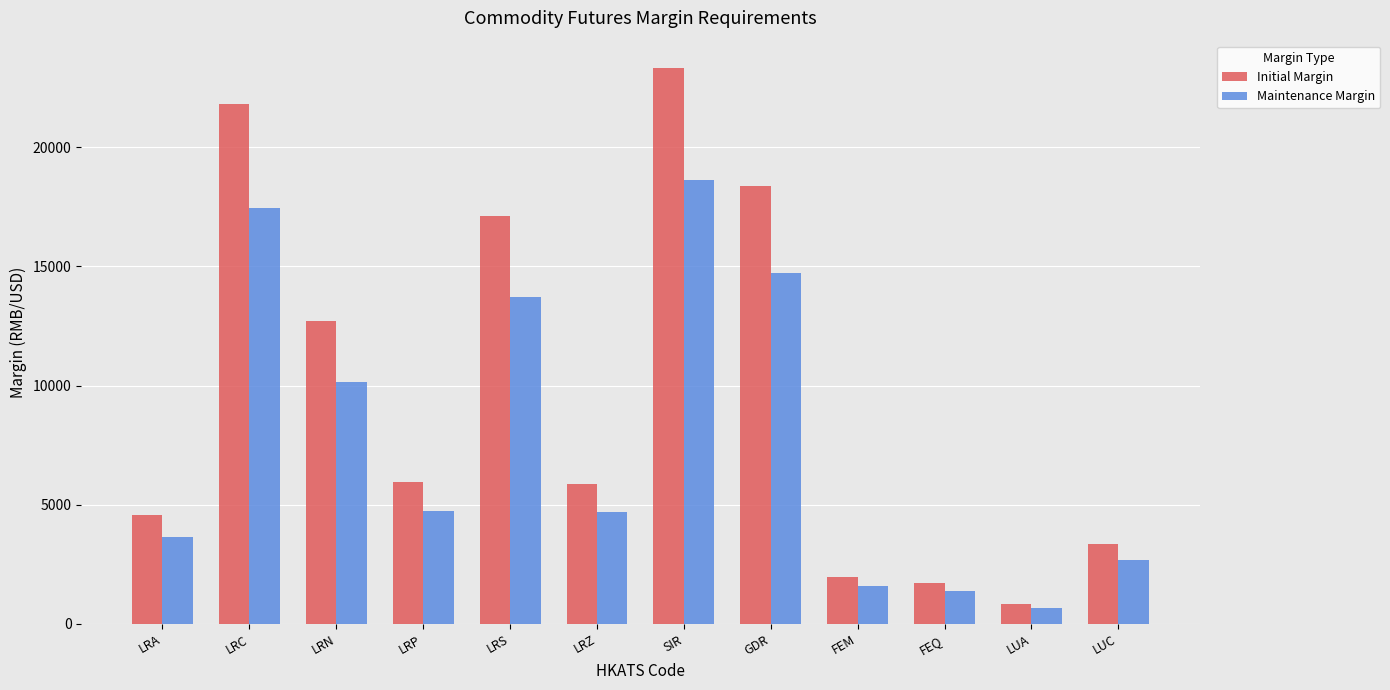

Is the value of Initial Margin at LRS greater than the value of Maintenance Margin at LRP?

Yes